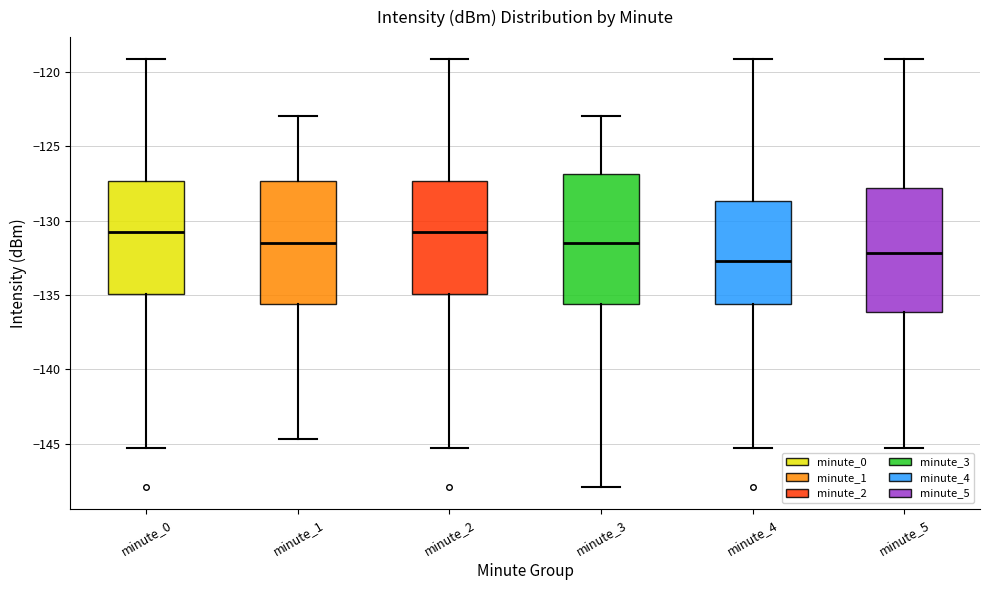

Which box has the lowest median line?

minute_4